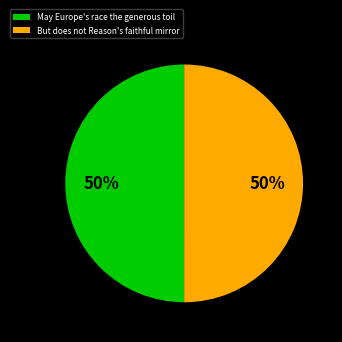

To the nearest percent, what is the average slice percentage?

50%